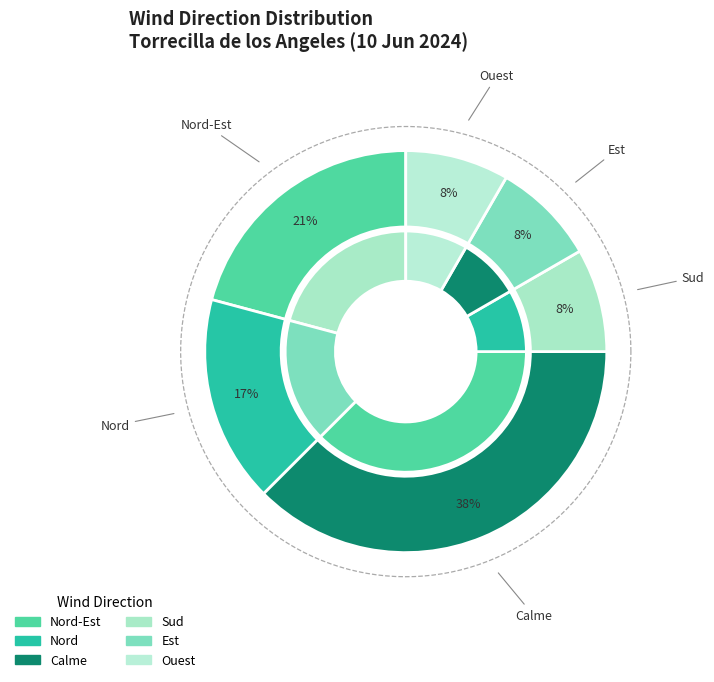

Which slice is the smallest?

Sud